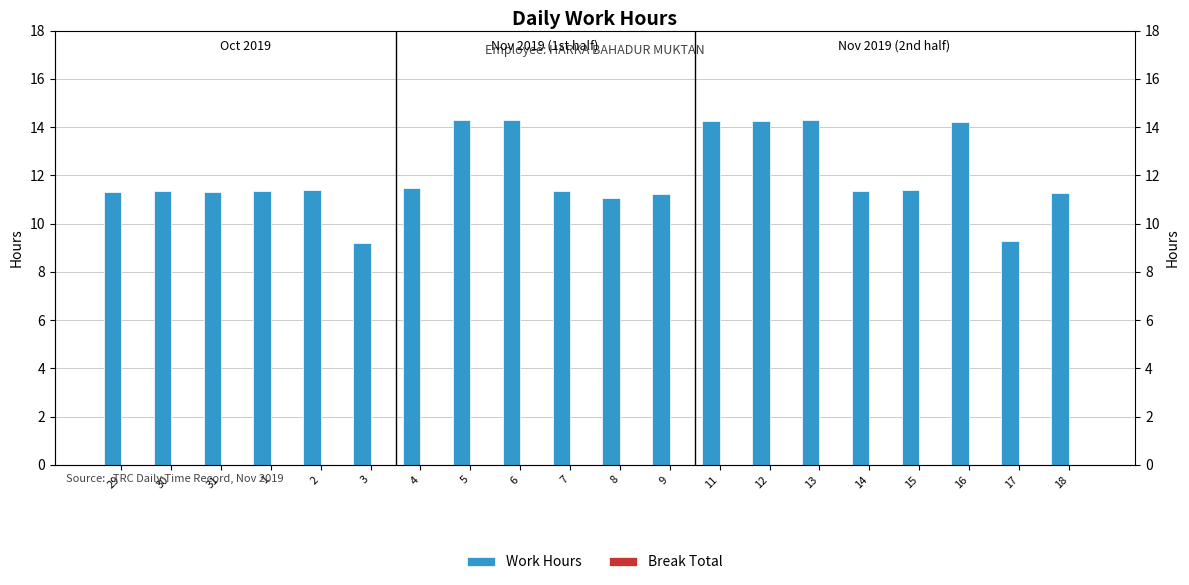

Rank the categories by Break Total value from lowest to highest.

29, 30, 31, 1, 2, 3, 4, 5, 6, 7, 8, 9, 11, 12, 13, 14, 15, 16, 17, 18